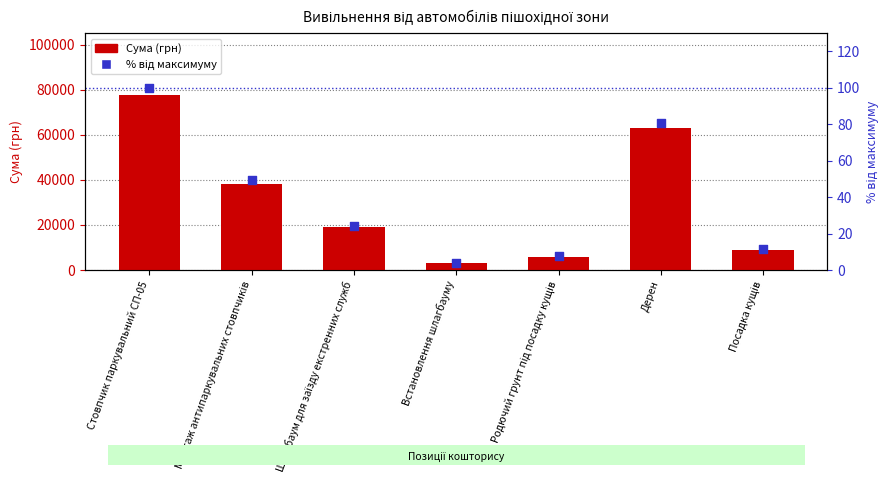

At how many categories does at least one series exceed 8079?

5